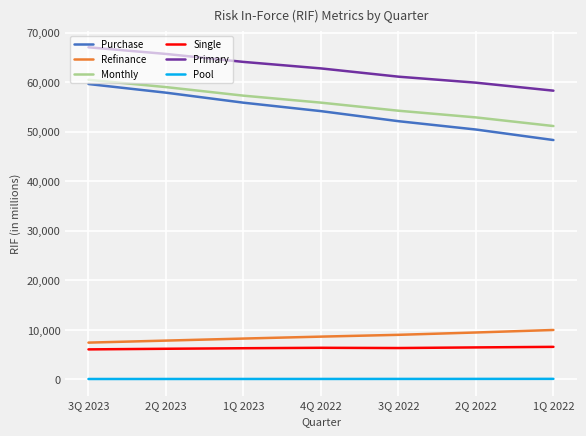

At how many categories does at least one series exceed 28743?

7